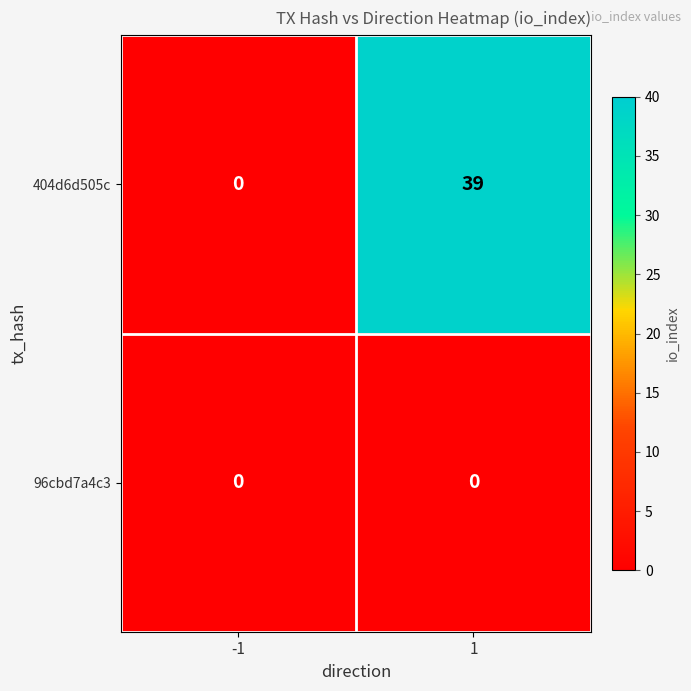

What is the maximum value shown in the chart?

39